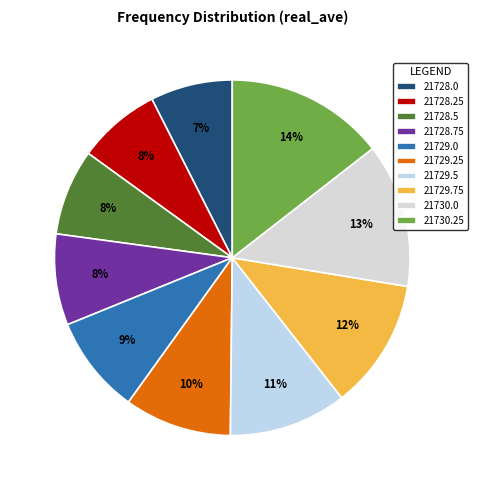

The 21730.25 slice represents 3% of the pie. True or false?

False